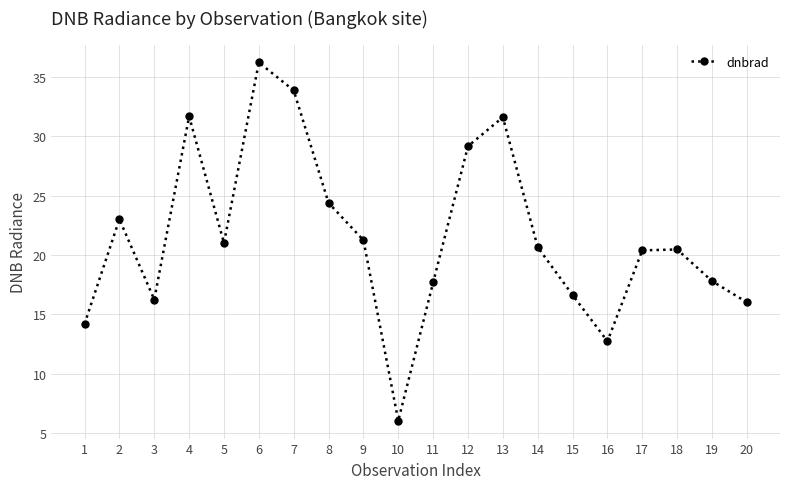

Does the chart display data point markers on the line(s)?

Yes